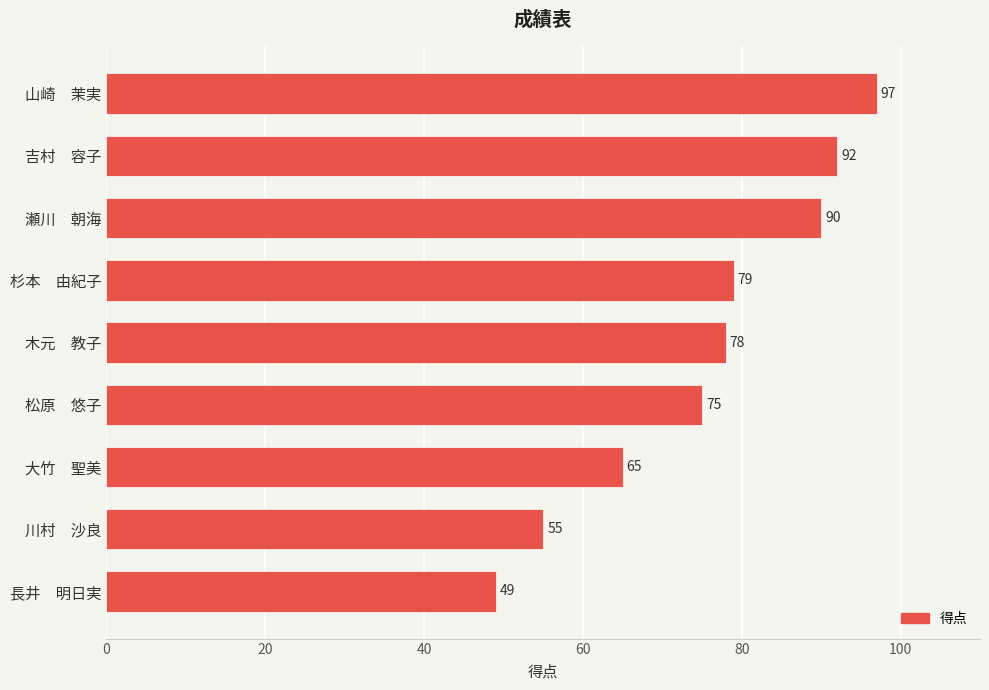

How many data points are less than 78?

4